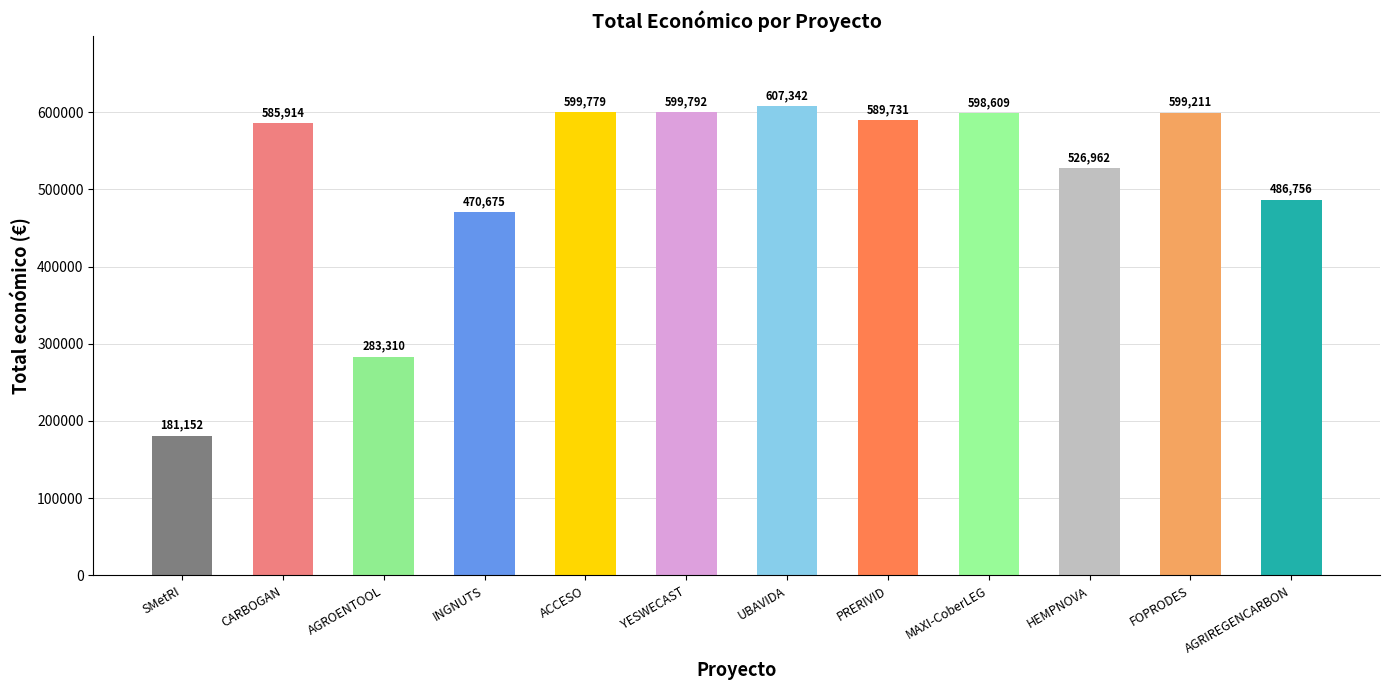

Are the bars grouped side by side (vs. stacked)?

No